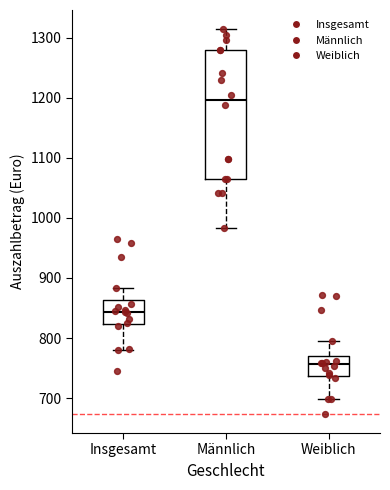

Reading left to right, read every box against the y-axis: the position of its median line, the range the box covers, and the ends of its whiskers. The values are not printed on the chart, so give them approximately, as read against the axis.

Insgesamt: median 840, box 820 to 860, whiskers 780 to 880
Männlich: median 1200, box 1070 to 1280, whiskers 980 to 1310
Weiblich: median 760, box 740 to 770, whiskers 700 to 800